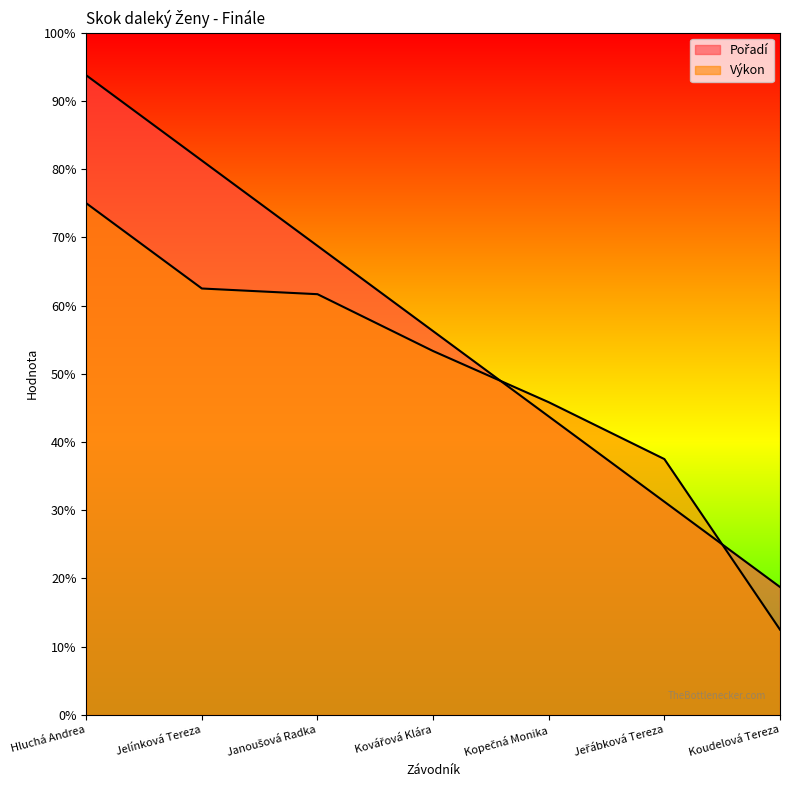

How many categories are shown in the chart?

7